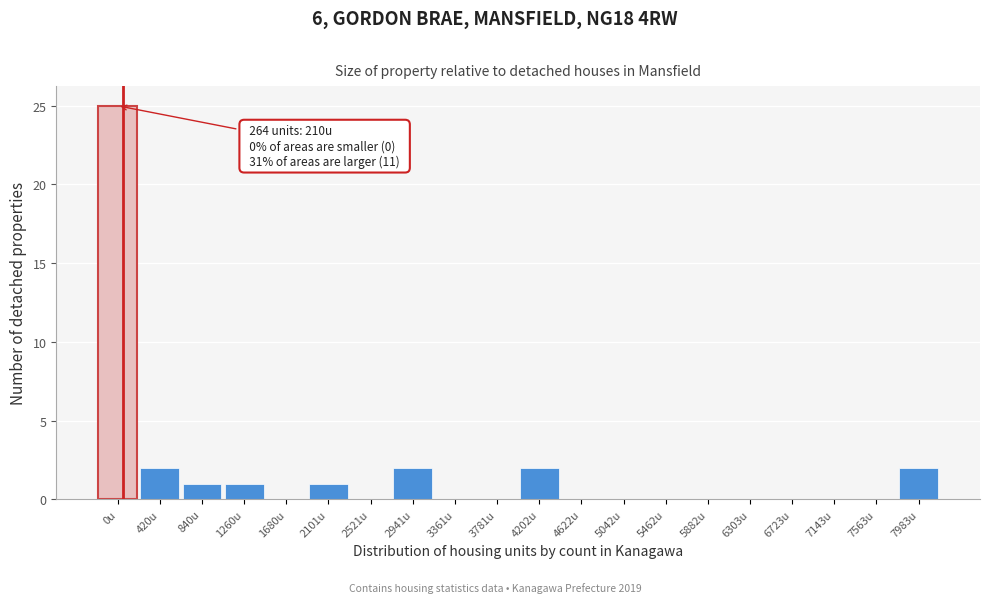

Reading left to right, extract all data points from this chart.

0u=25	420u=2	840u=1	1260u=1	1680u=0	2101u=1	2521u=0	2941u=2	3361u=0	3781u=0	4202u=2	4622u=0	5042u=0	5462u=0	5882u=0	6303u=0	6723u=0	7143u=0	7563u=0	7983u=2